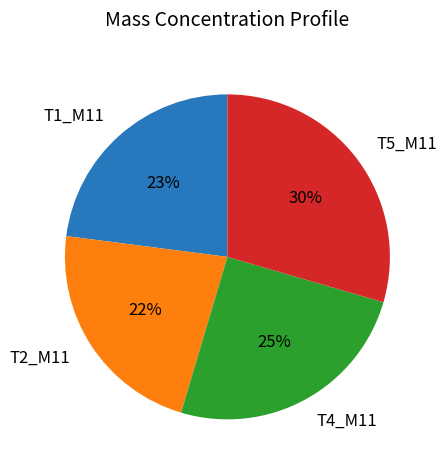

How many segments does this pie chart have?

4